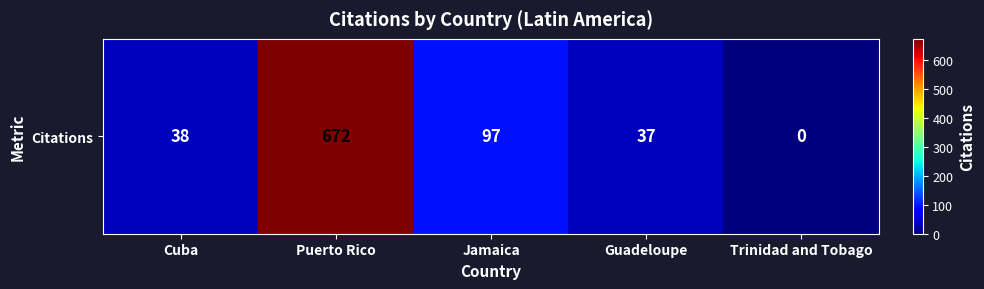

What is the greatest value displayed?

672